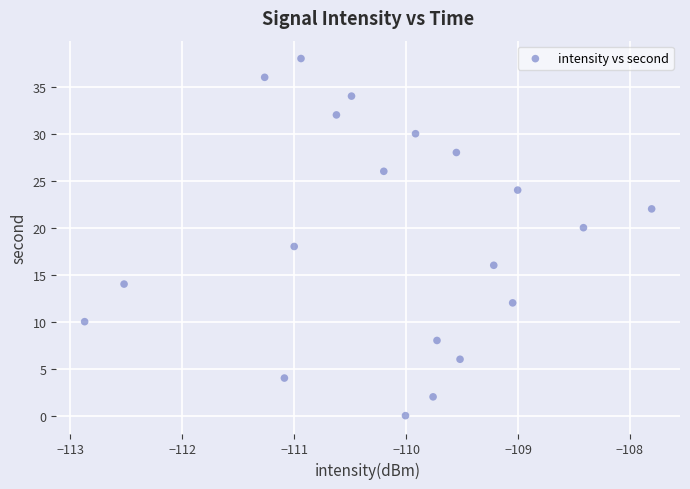

What is the range of Y values (max minus min)?

38